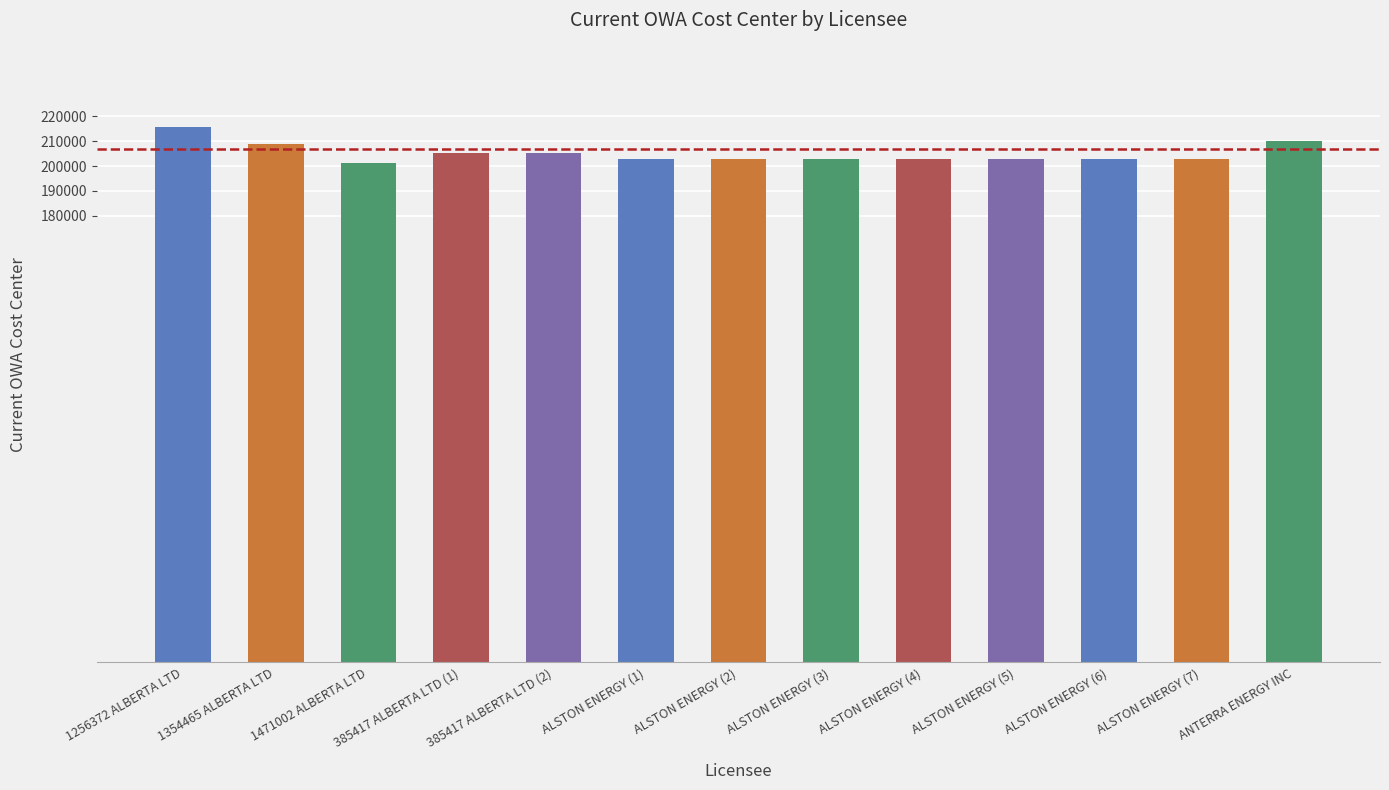

Are the bars horizontal?

No